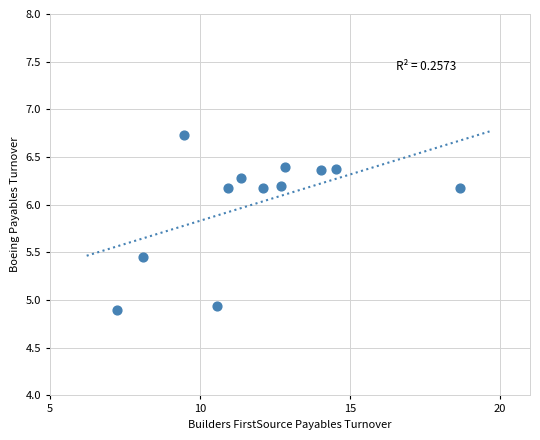

What is the range of Y values (max minus min)?

1.8